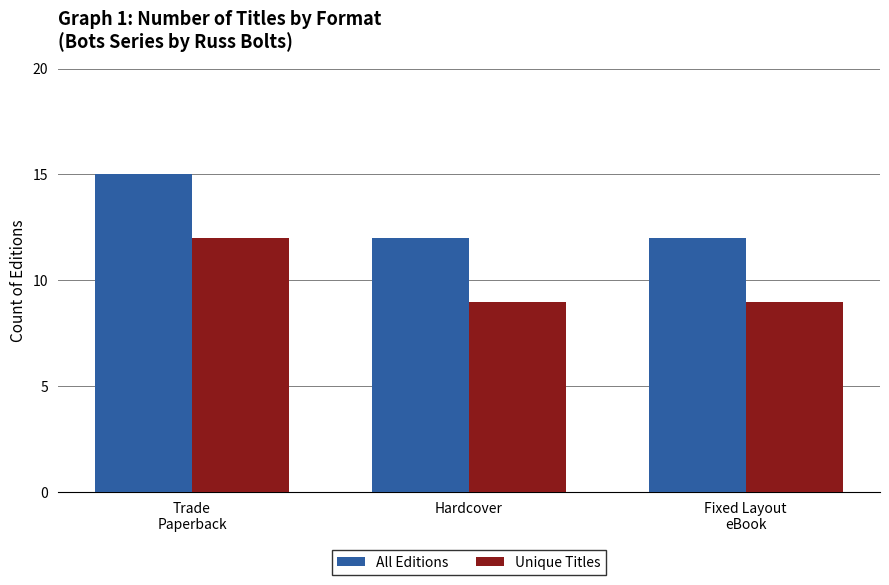

What is the total value across all series at Trade
Paperback?

27